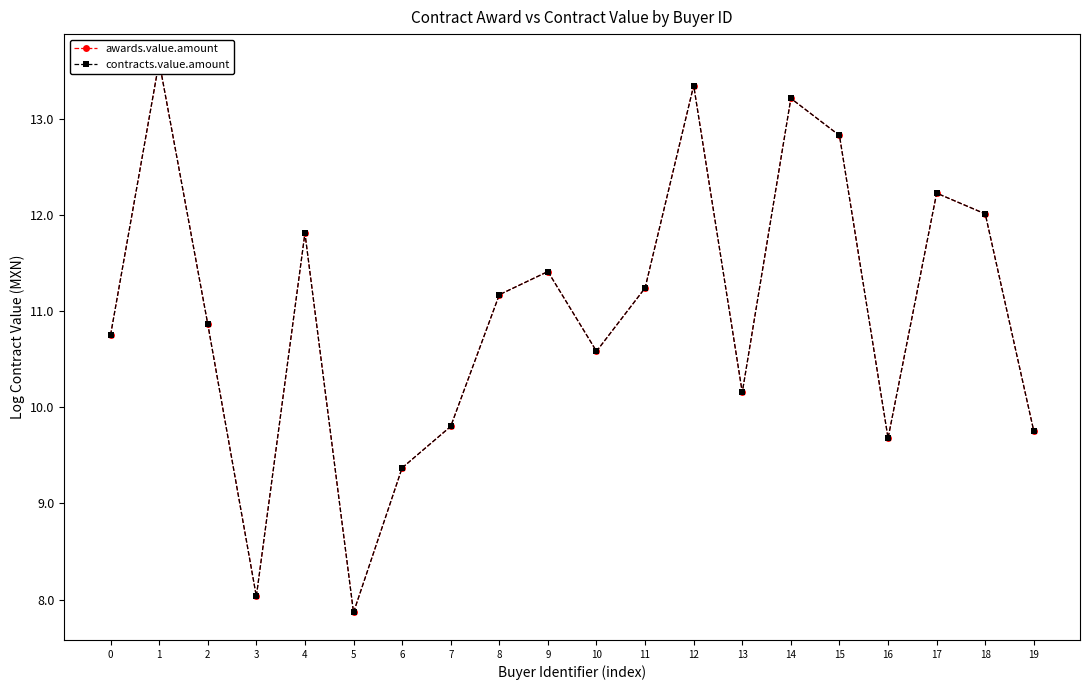

How many series are shown in this chart?

2